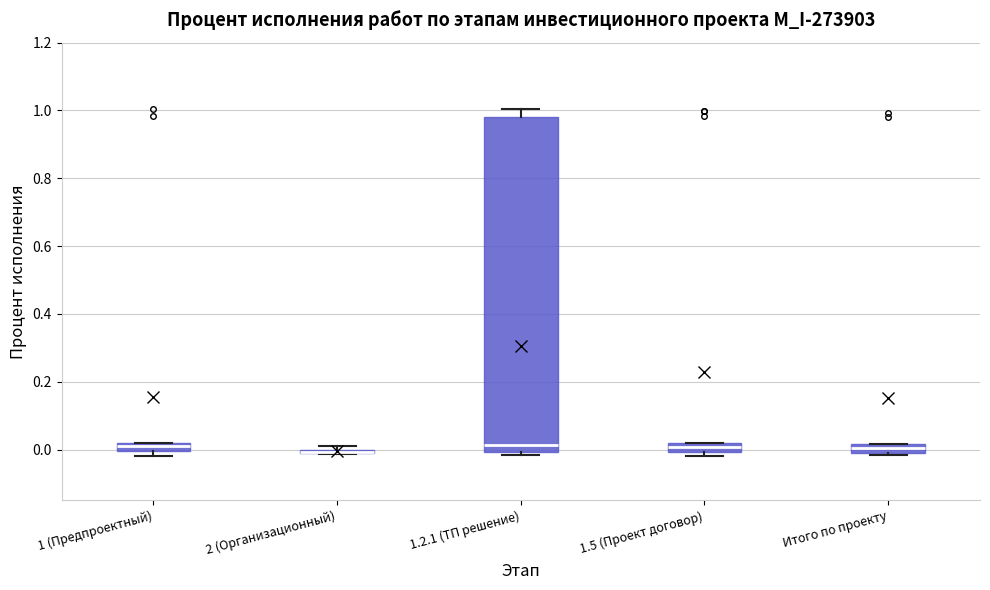

Where is the upper edge of the box for 1.2.1 (ТП решение) on the y-axis? The values are not printed on the chart, so give them approximately, as read against the axis.

0.98